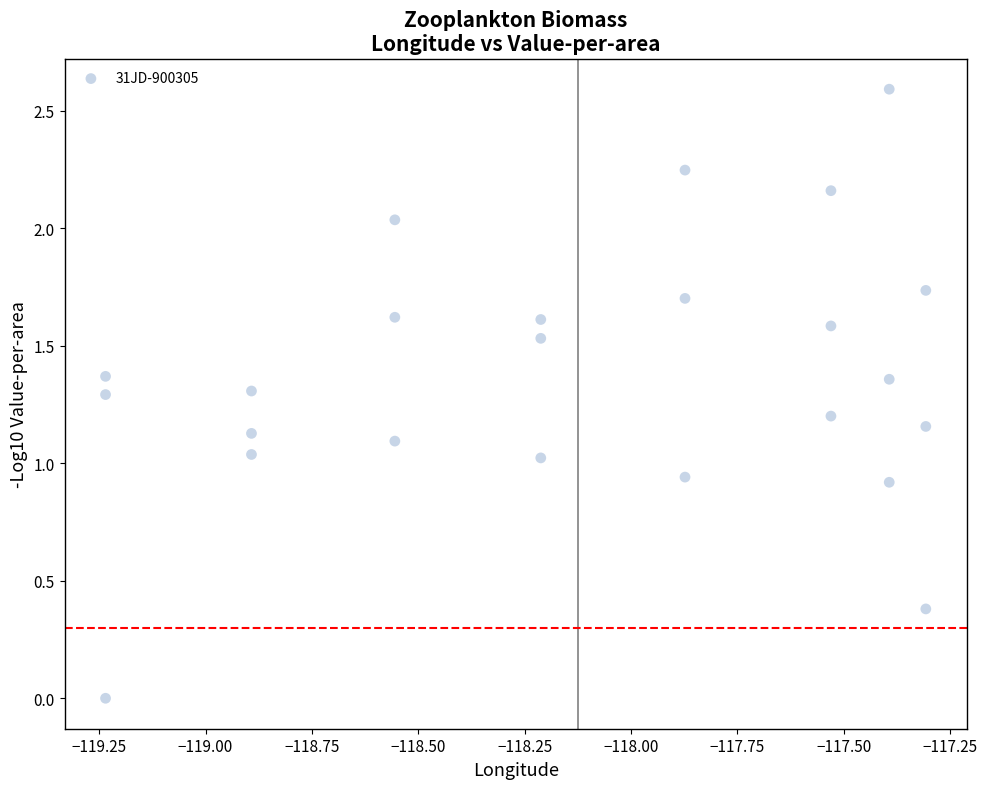

What is the range of Y values (max minus min)?

2.6